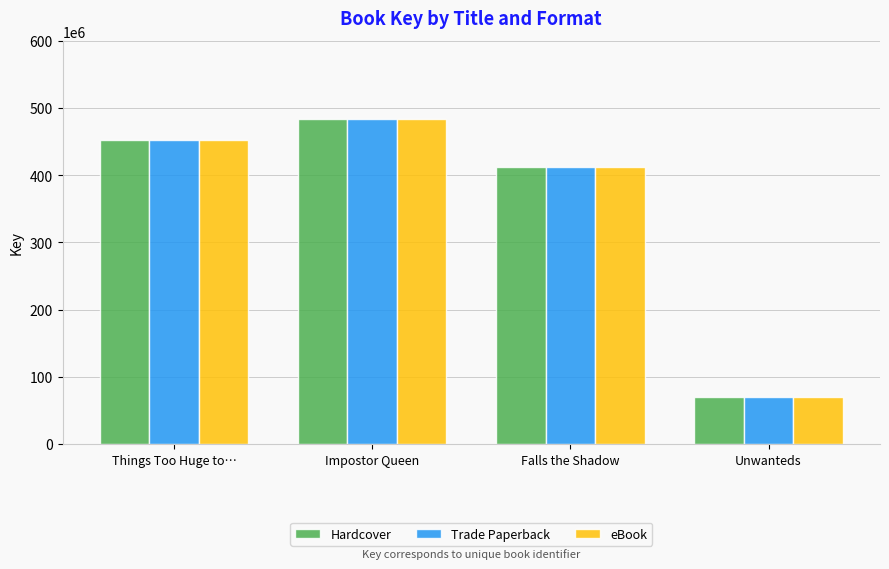

Reading left to right, extract all data points from this chart.

Hardcover: Things Too Huge to…=452188401	Impostor Queen=484073262	Falls the Shadow=412325254	Unwanteds=70727444
Trade Paperback: Things Too Huge to…=452188401	Impostor Queen=484073262	Falls the Shadow=412325254	Unwanteds=70727444
eBook: Things Too Huge to…=452188401	Impostor Queen=484073262	Falls the Shadow=412325254	Unwanteds=70727444